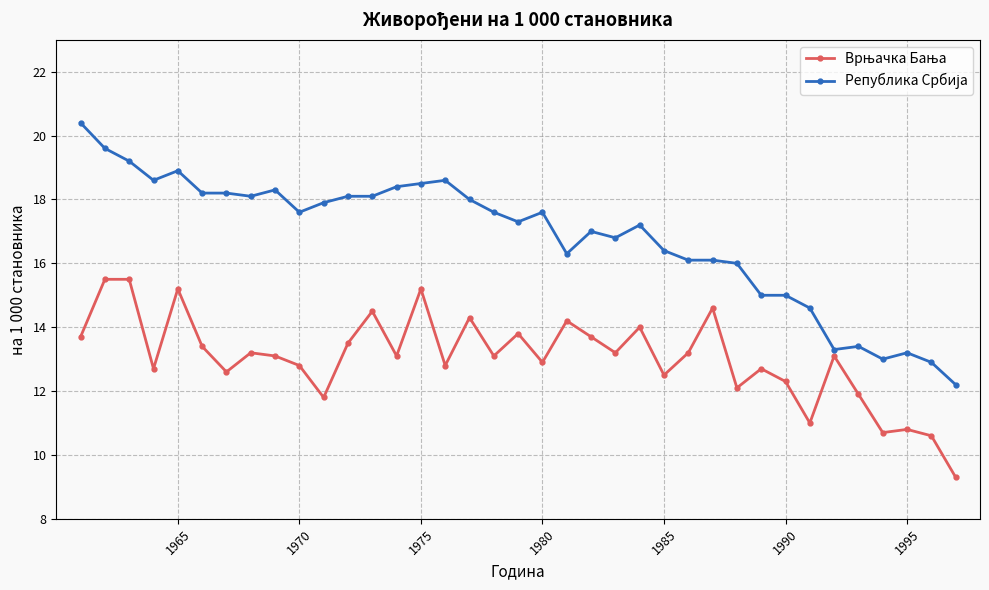

What is the maximum value shown in the chart?

20.4